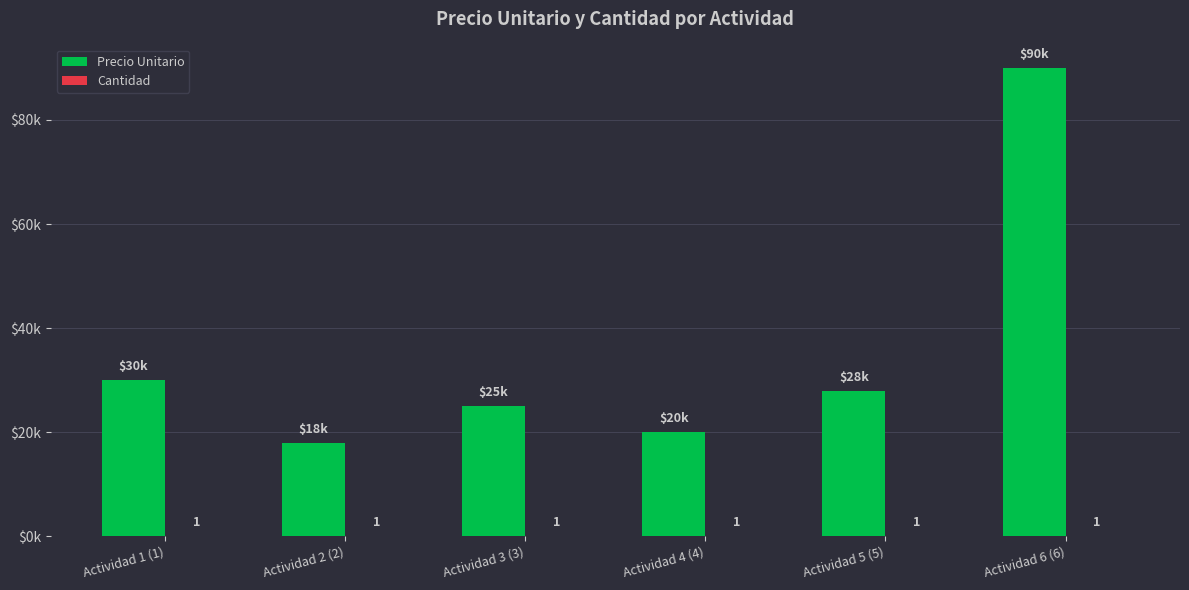

Are the bars horizontal?

No